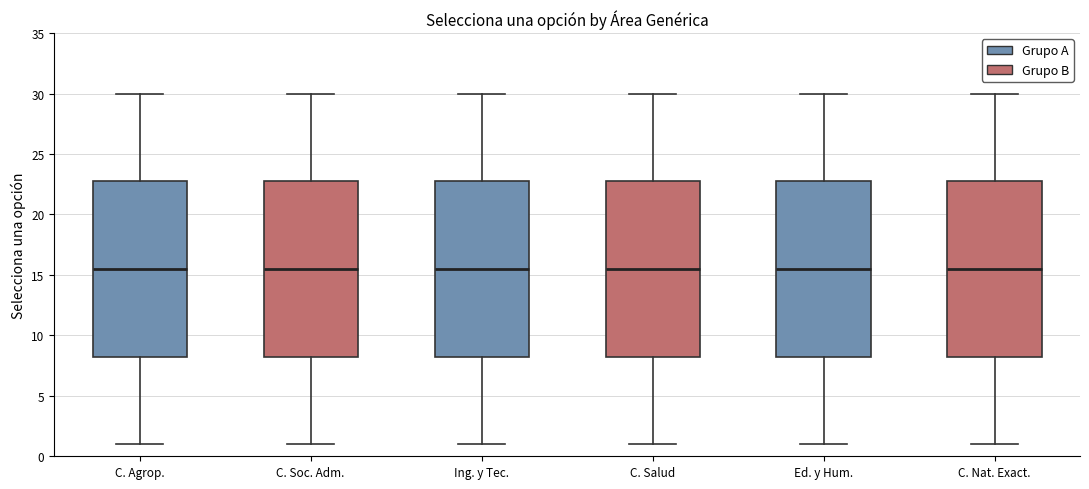

Reading left to right, read every box against the y-axis: the position of its median line, the range the box covers, and the ends of its whiskers. The values are not printed on the chart, so give them approximately, as read against the axis.

C. Agrop.: median 15.5, box 8.5 to 23.0, whiskers 1.0 to 30.0
C. Soc. Adm.: median 15.5, box 8.5 to 23.0, whiskers 1.0 to 30.0
Ing. y Tec.: median 15.5, box 8.5 to 23.0, whiskers 1.0 to 30.0
C. Salud: median 15.5, box 8.5 to 23.0, whiskers 1.0 to 30.0
Ed. y Hum.: median 15.5, box 8.5 to 23.0, whiskers 1.0 to 30.0
C. Nat. Exact.: median 15.5, box 8.5 to 23.0, whiskers 1.0 to 30.0